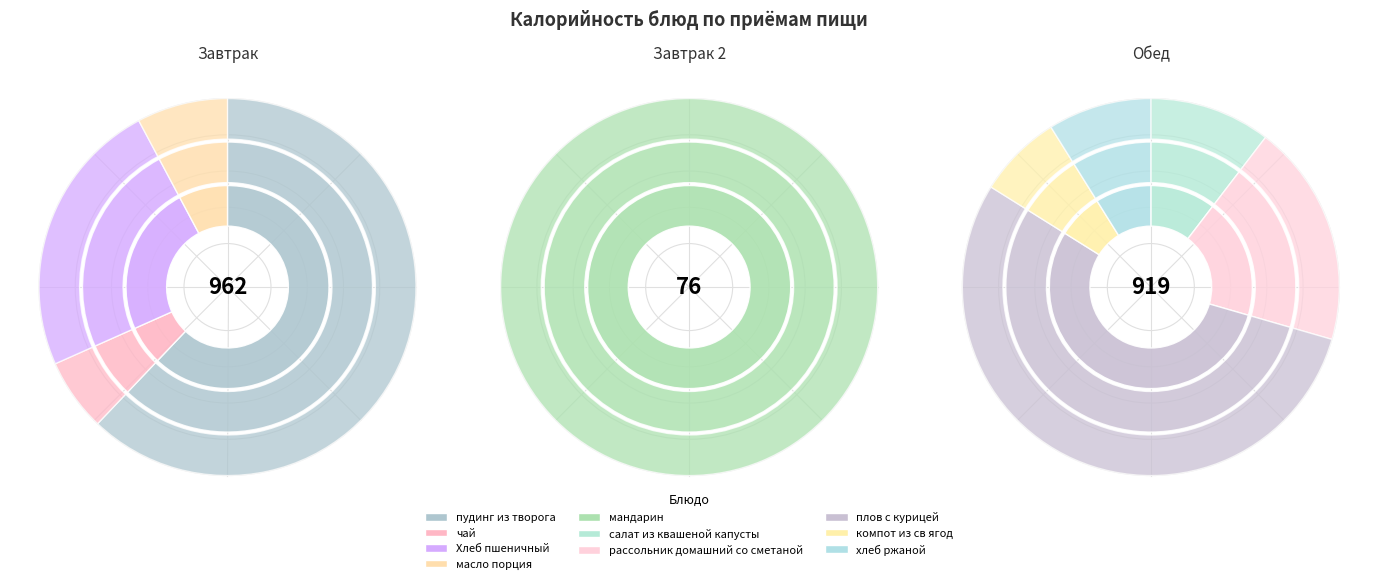

Count the number of slices in the pie.

10